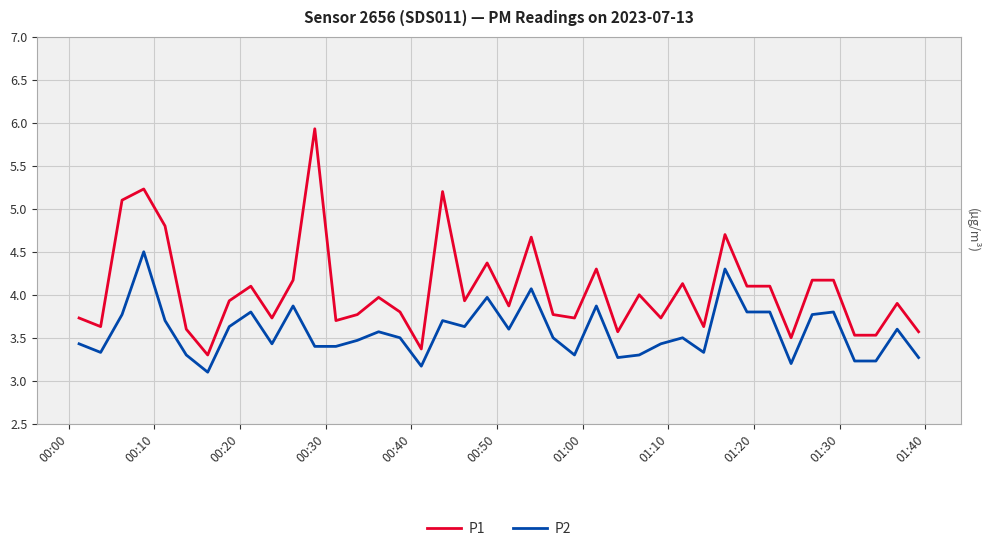

What is the difference between the maximum and minimum values in the P1 series?

2.6